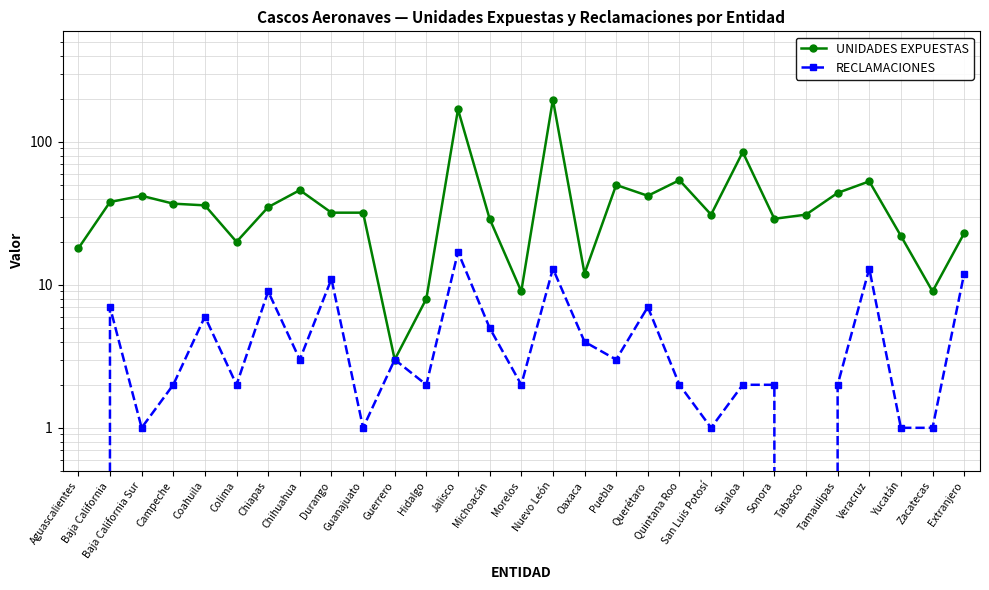

At Extranjero, list the series in order from smallest to largest.

RECLAMACIONES, UNIDADES EXPUESTAS